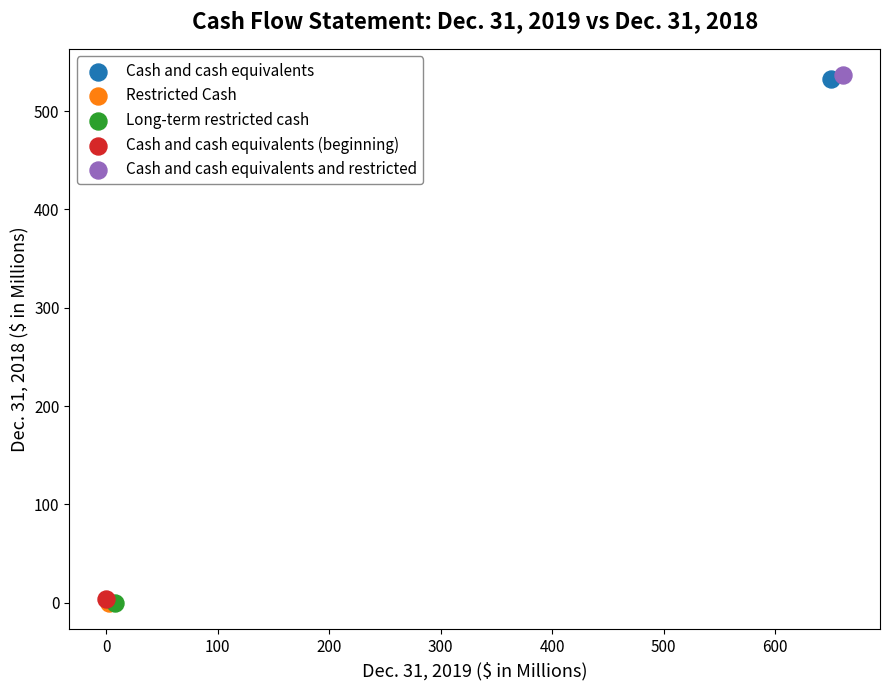

What are all the series names shown in the legend?

Cash and cash equivalents, Restricted Cash, Long-term restricted cash, Cash and cash equivalents (beginning), Cash and cash equivalents and restricted